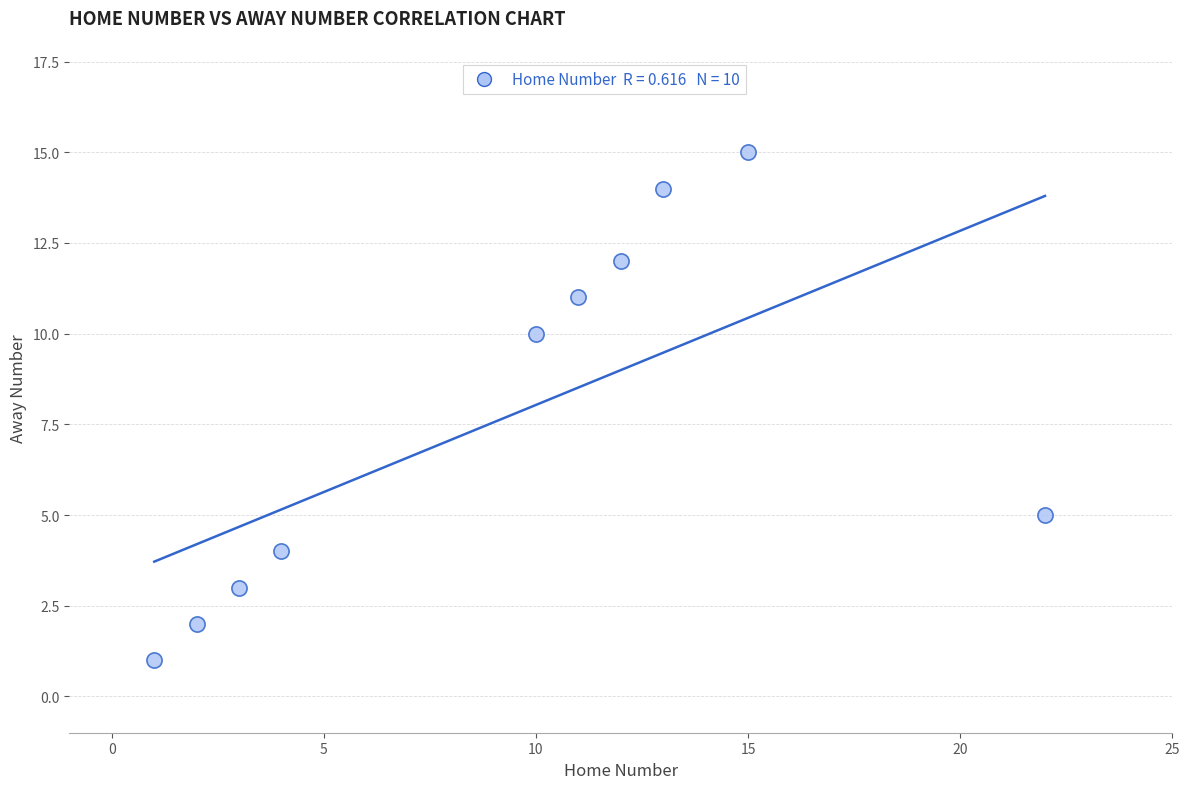

What is the range of Y values (max minus min)?

14